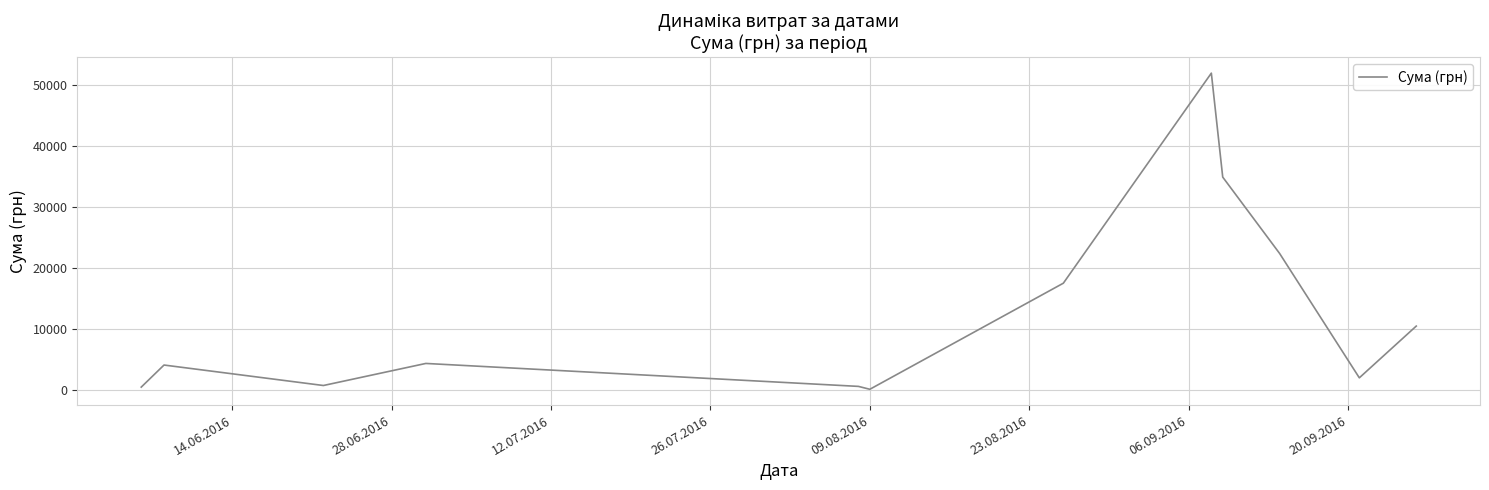

What is the greatest value displayed?

51980.0